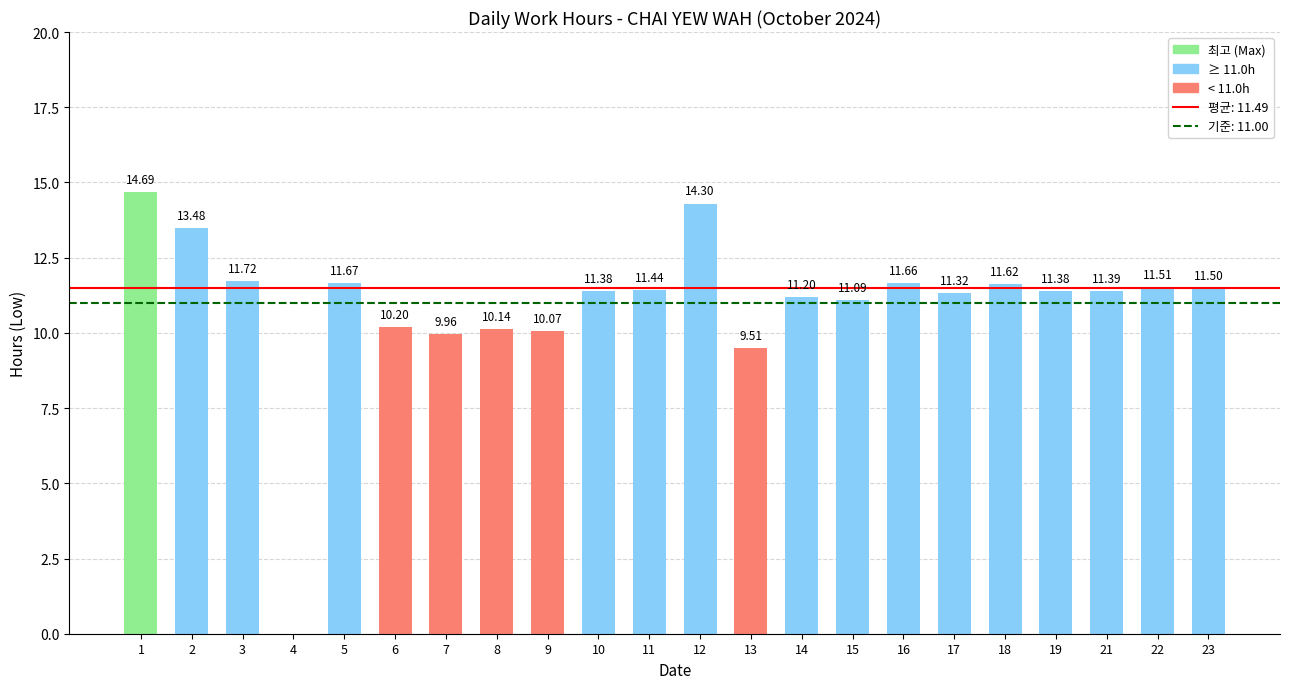

What is the greatest value displayed?

14.7